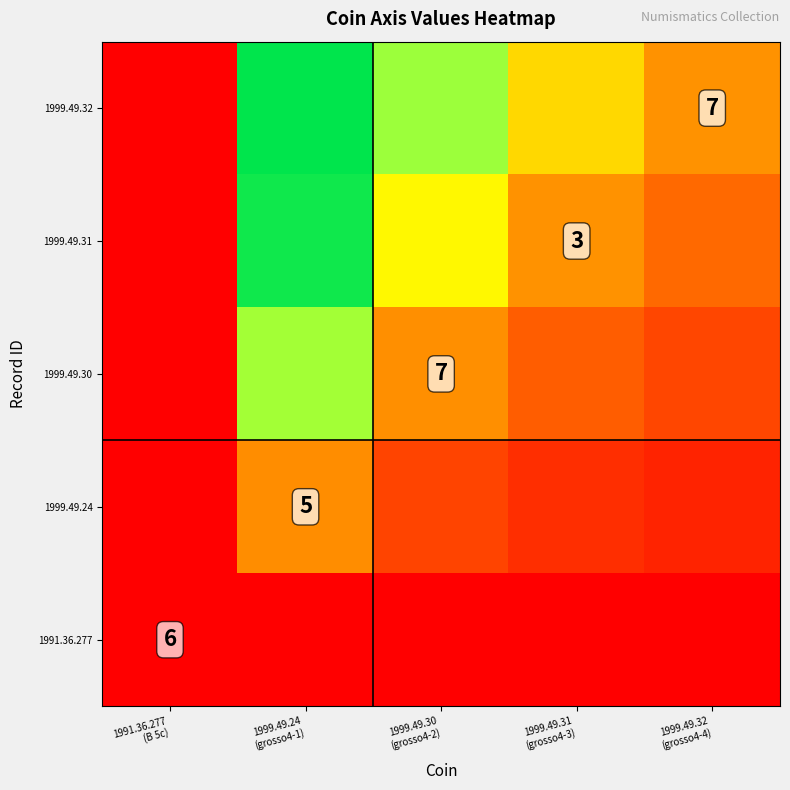

Rank the categories by 1999.49.30 value from highest to lowest.

1999.49.24 (grosso4-1), 1999.49.30 (grosso4-2), 1999.49.31 (grosso4-3), 1999.49.32 (grosso4-4), 1991.36.277 (B 5c)